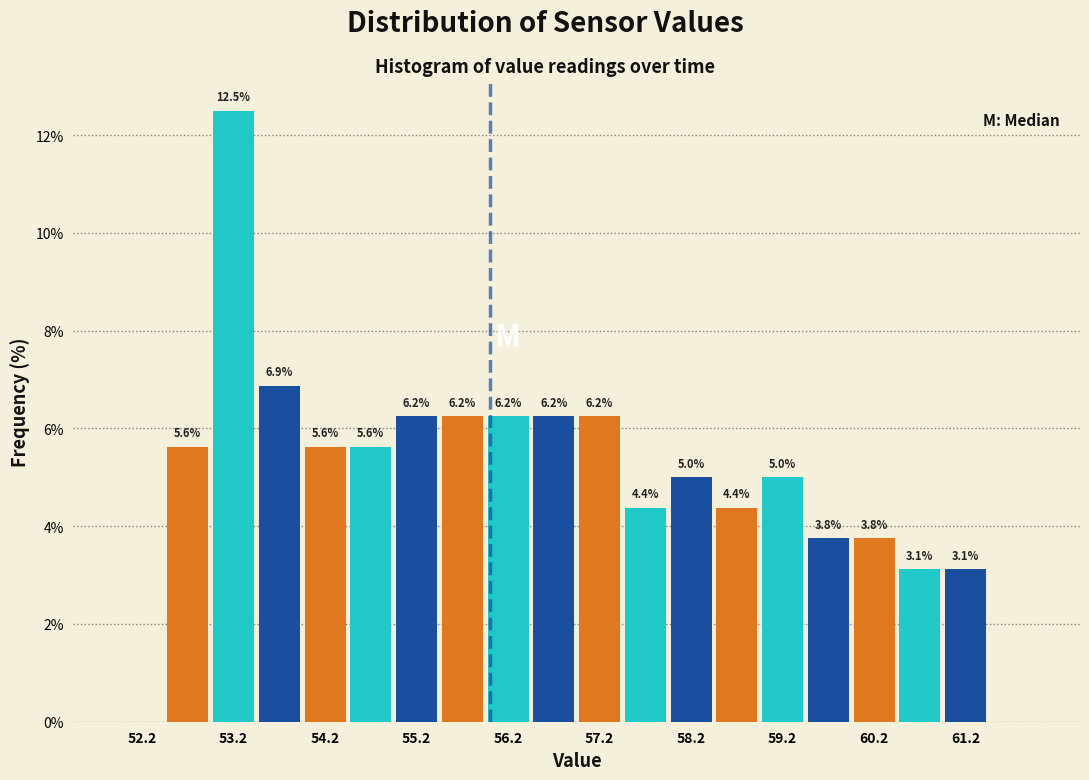

Which range on the x-axis has the tallest bar?

53.0 to 53.5